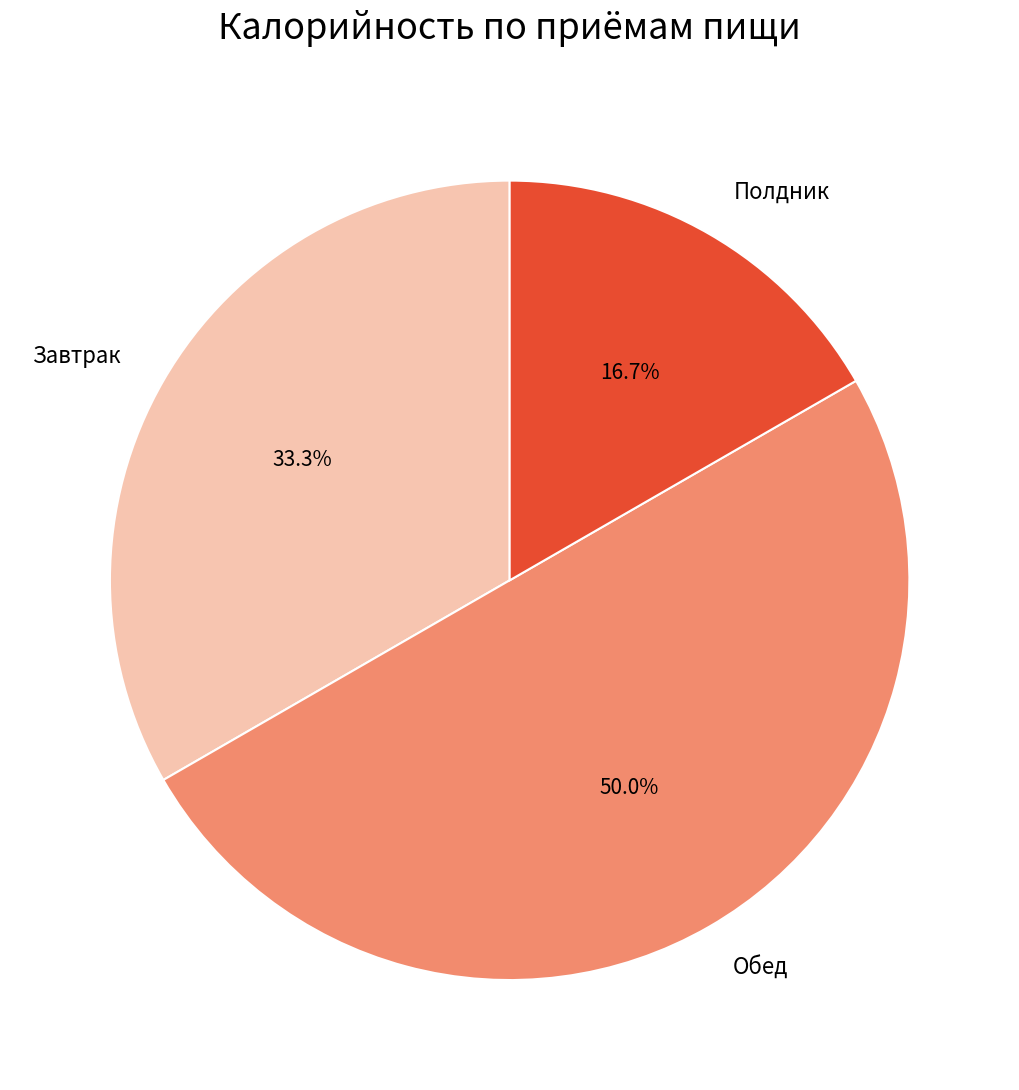

Does Завтрак account for over 50% of the chart?

No